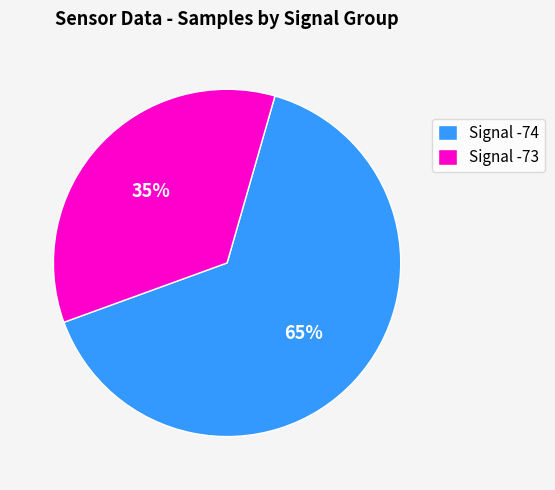

How many slices are in this pie chart?

2